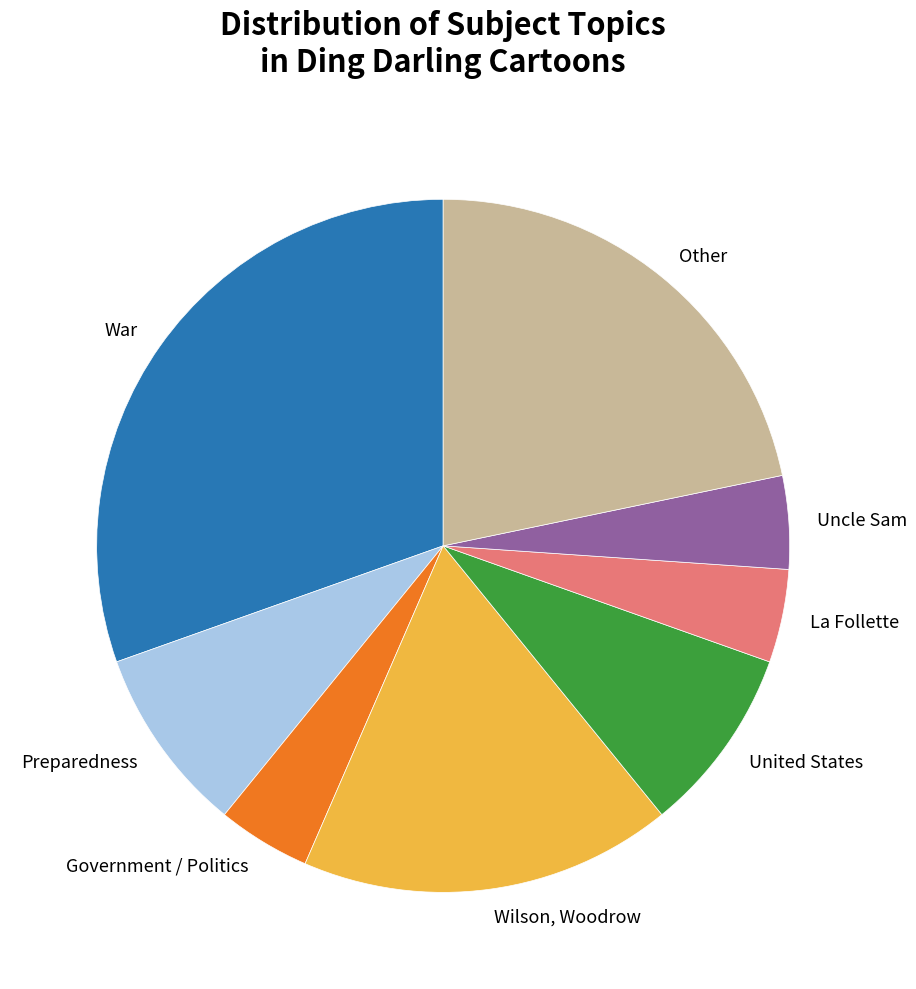

Does any single category account for the majority?

No